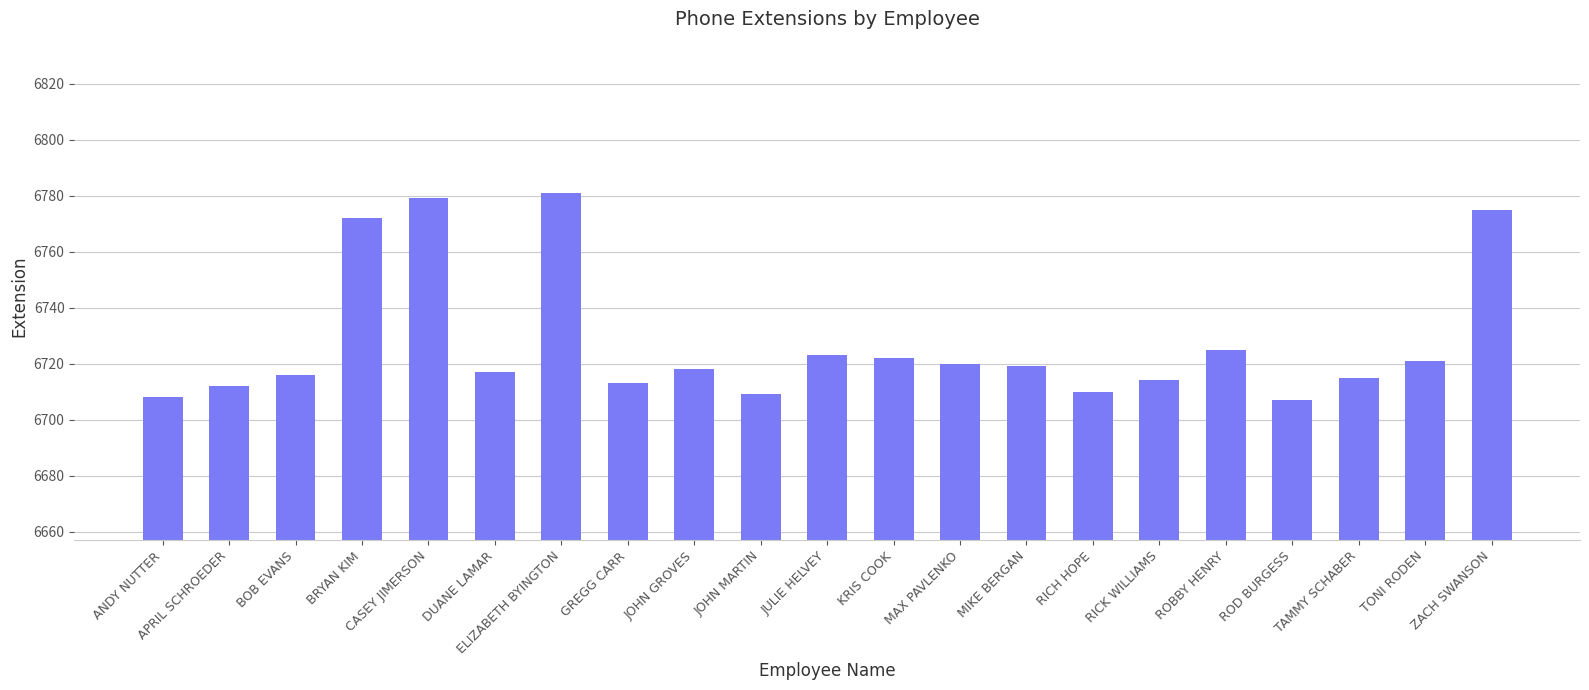

Is it true that the value at ANDY NUTTER is 6708?

True